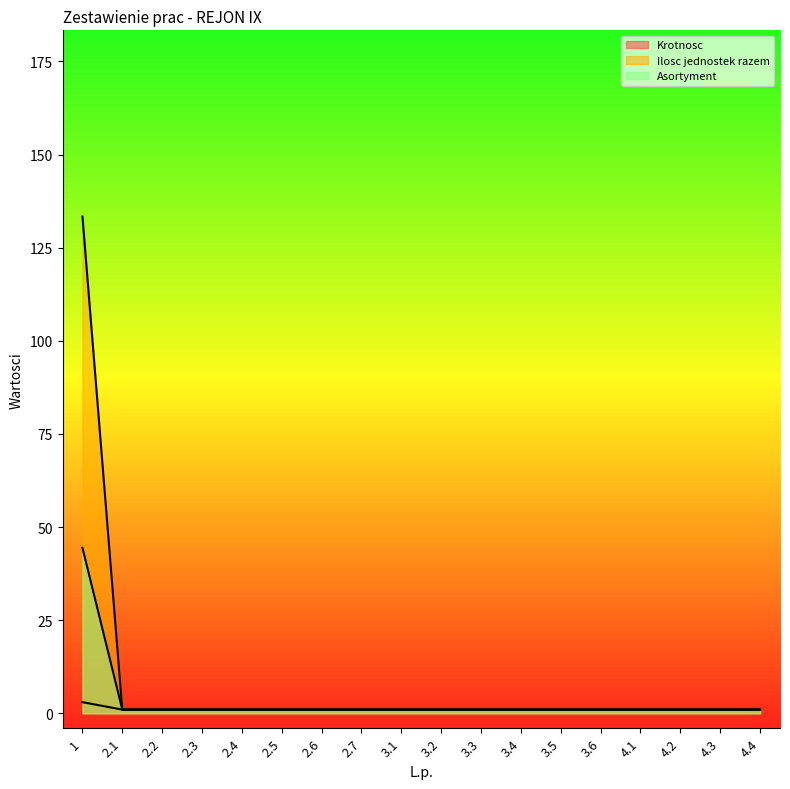

What is the difference between the maximum and second lowest values in the Asortyment series?

43.5